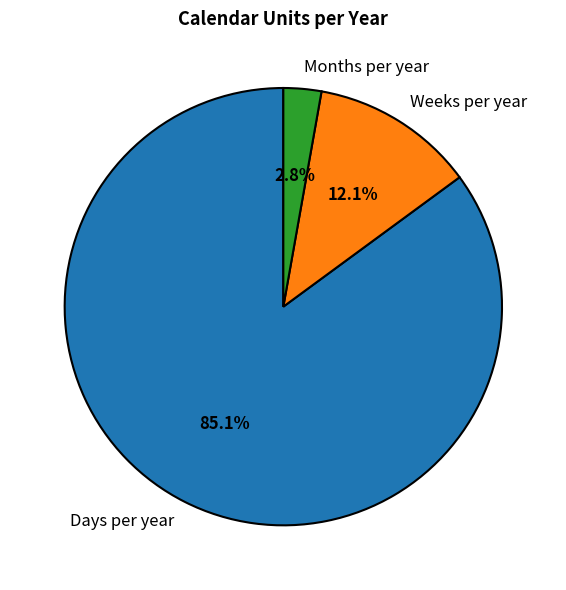

Is Days per year the majority of the pie?

Yes